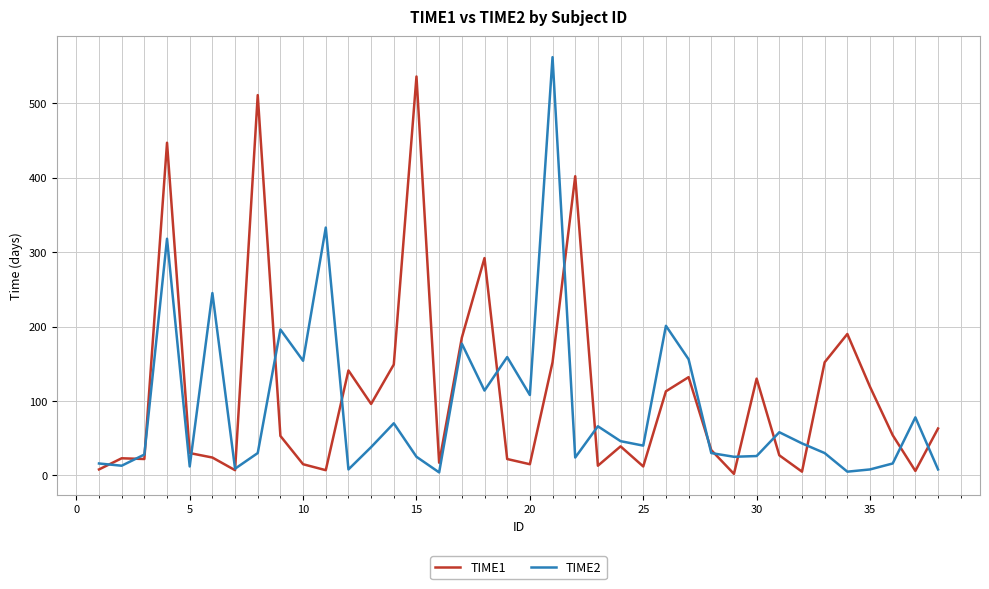

What is the maximum value shown in the chart?

562